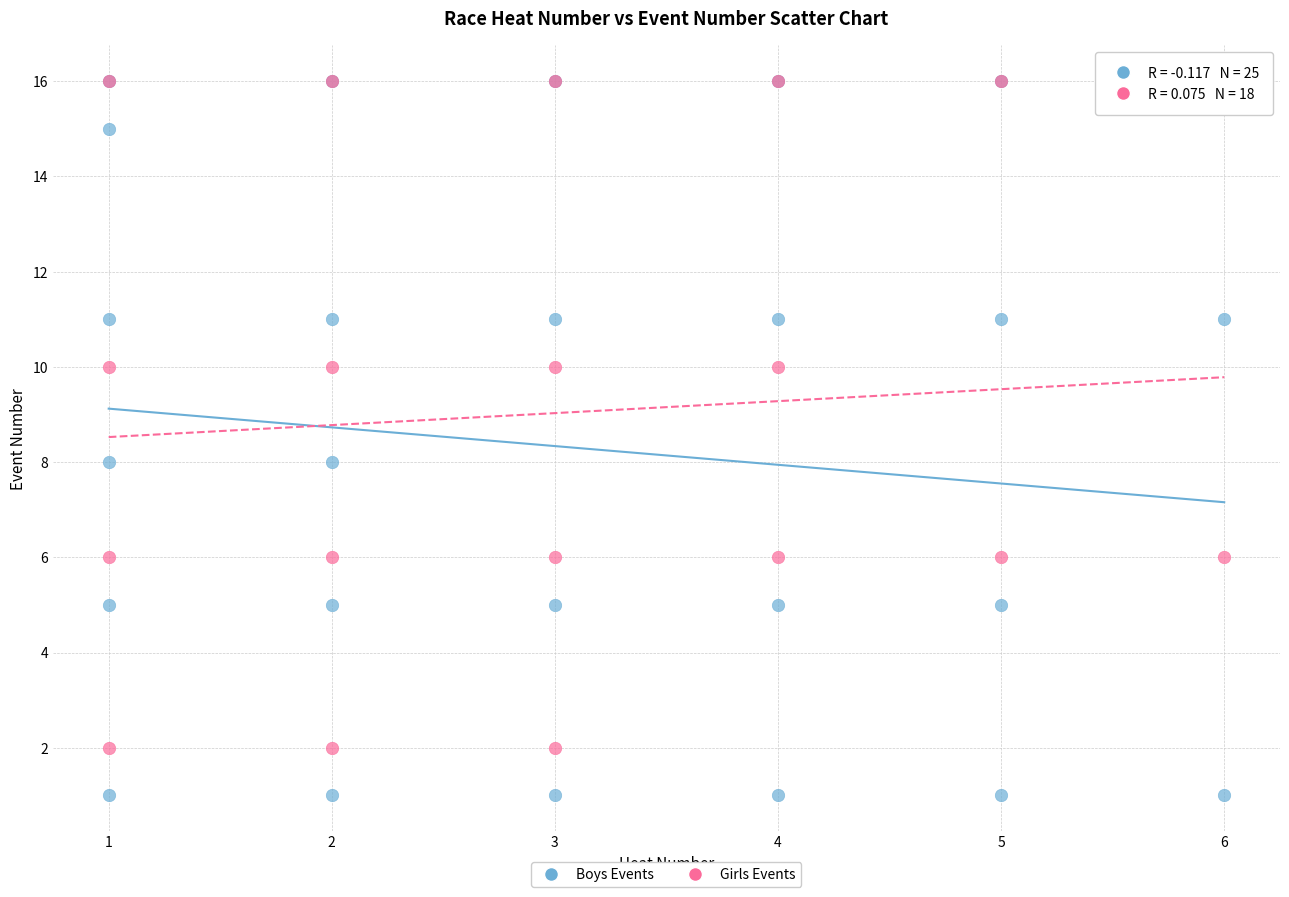

Which series has the widest spread of Y values?

Boys Events